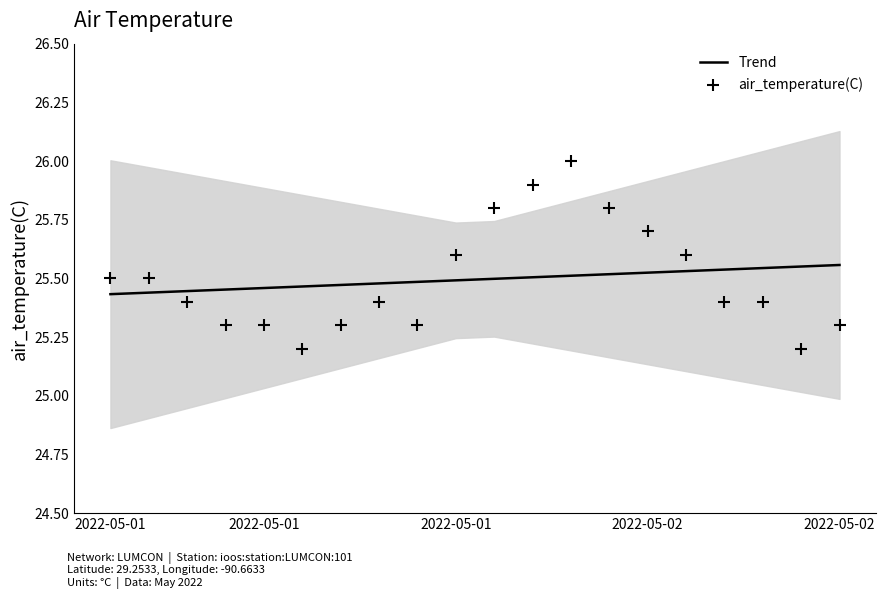

At which category is the sum across all series the highest?

12